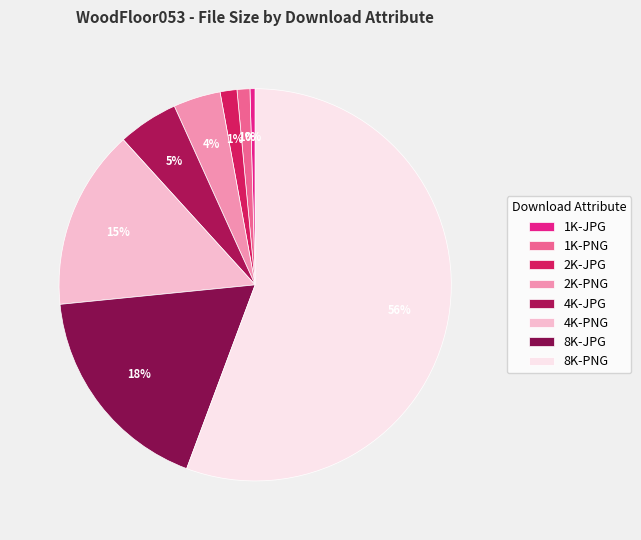

Which has a higher value, 2K-PNG or 8K-PNG?

8K-PNG